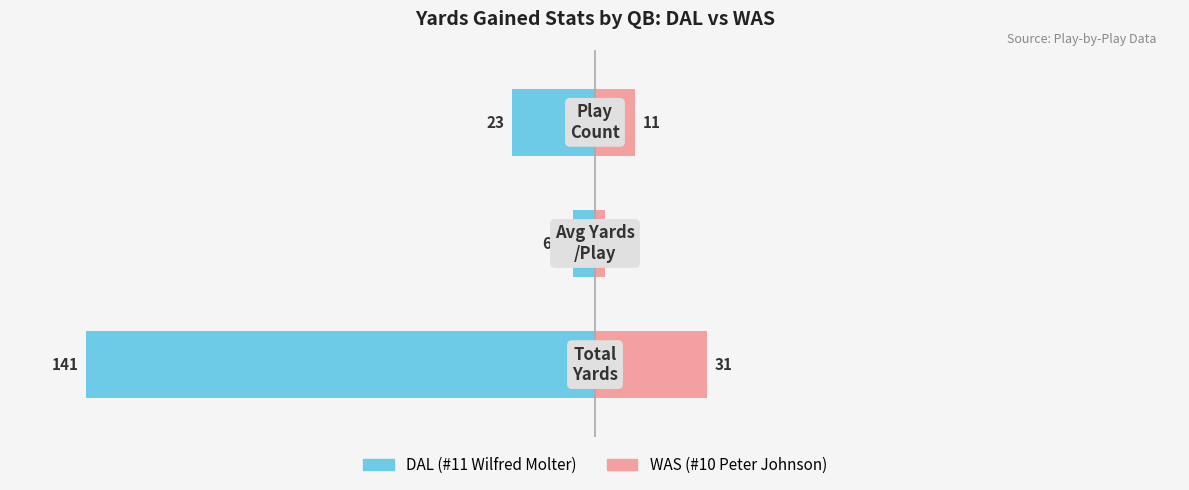

What are all the series names shown in the legend?

DAL (#11 Wilfred Molter), WAS (#10 Peter Johnson)